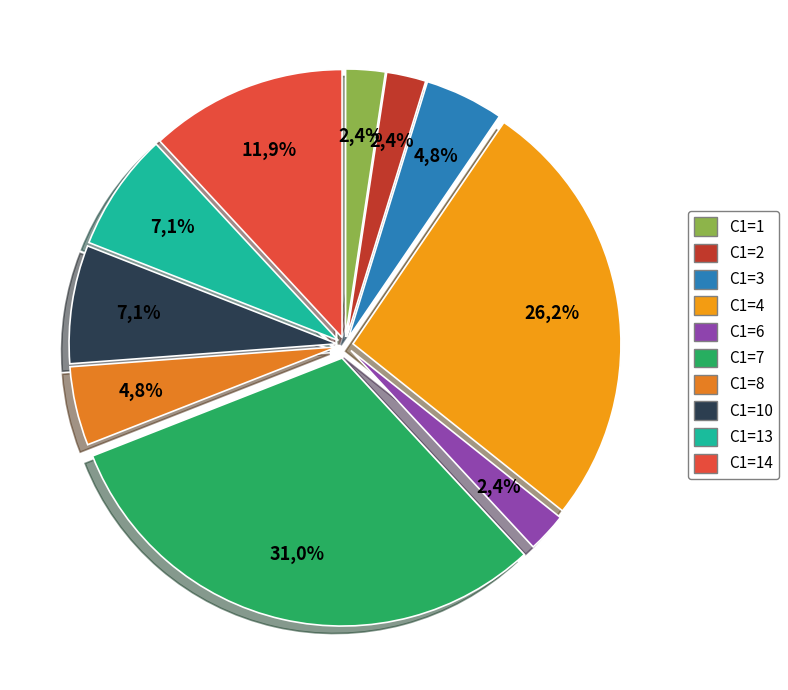

Which category has the smallest portion of the pie?

2